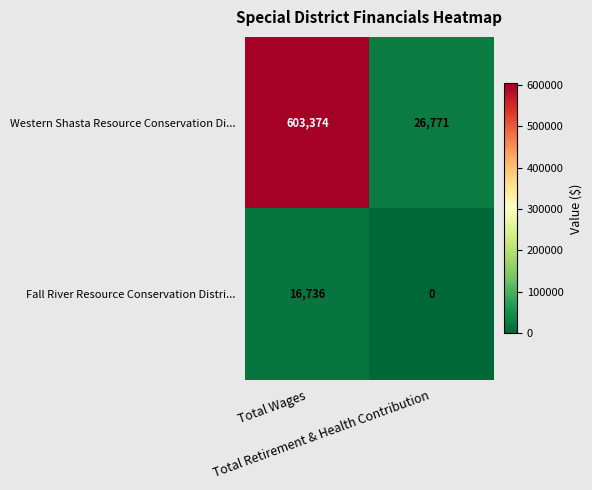

Which series has the widest spread of values?

Western Shasta Resource Conservation Di...